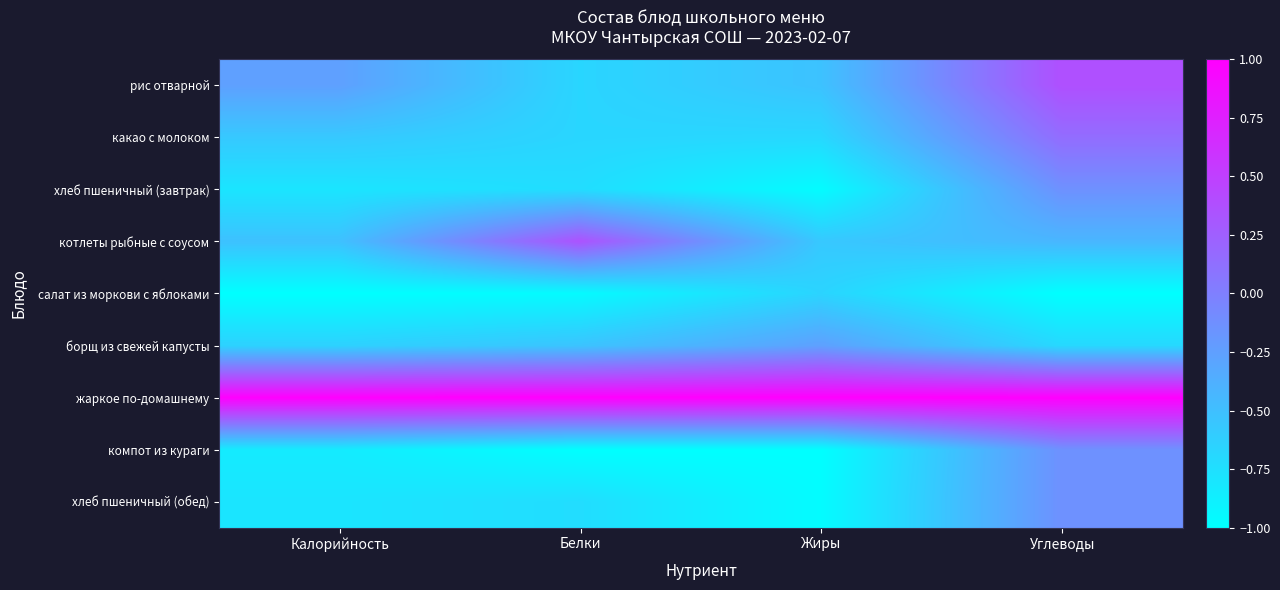

Which series has the widest spread of values?

рис отварной